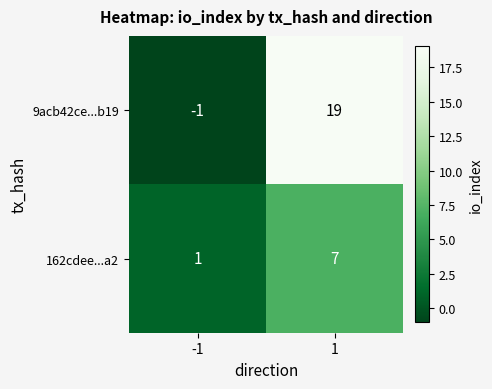

Which series has the largest total across all categories?

9acb42ce...b19